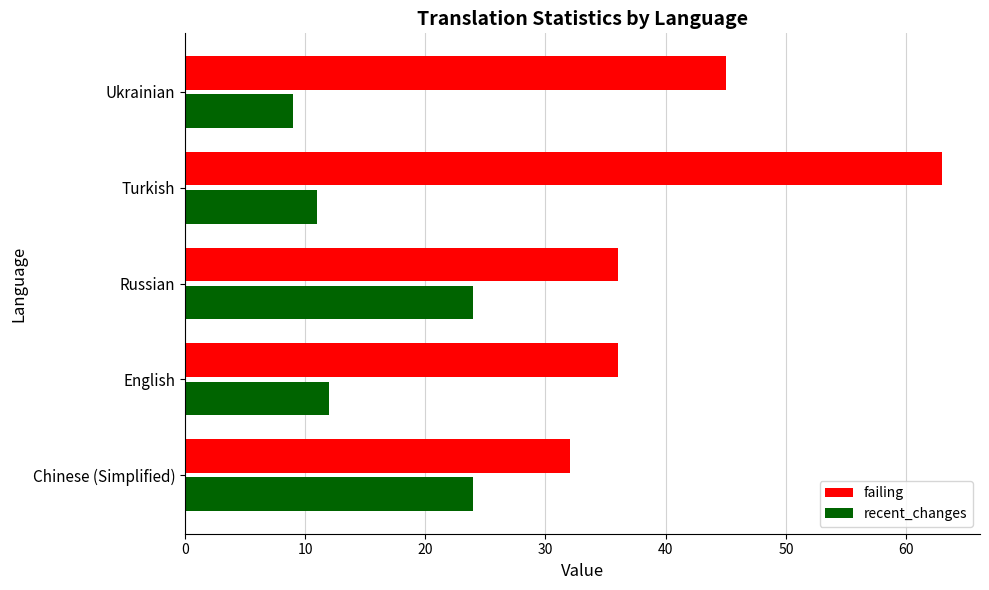

Is the value of recent_changes at English greater than the value of failing at Chinese (Simplified)?

No